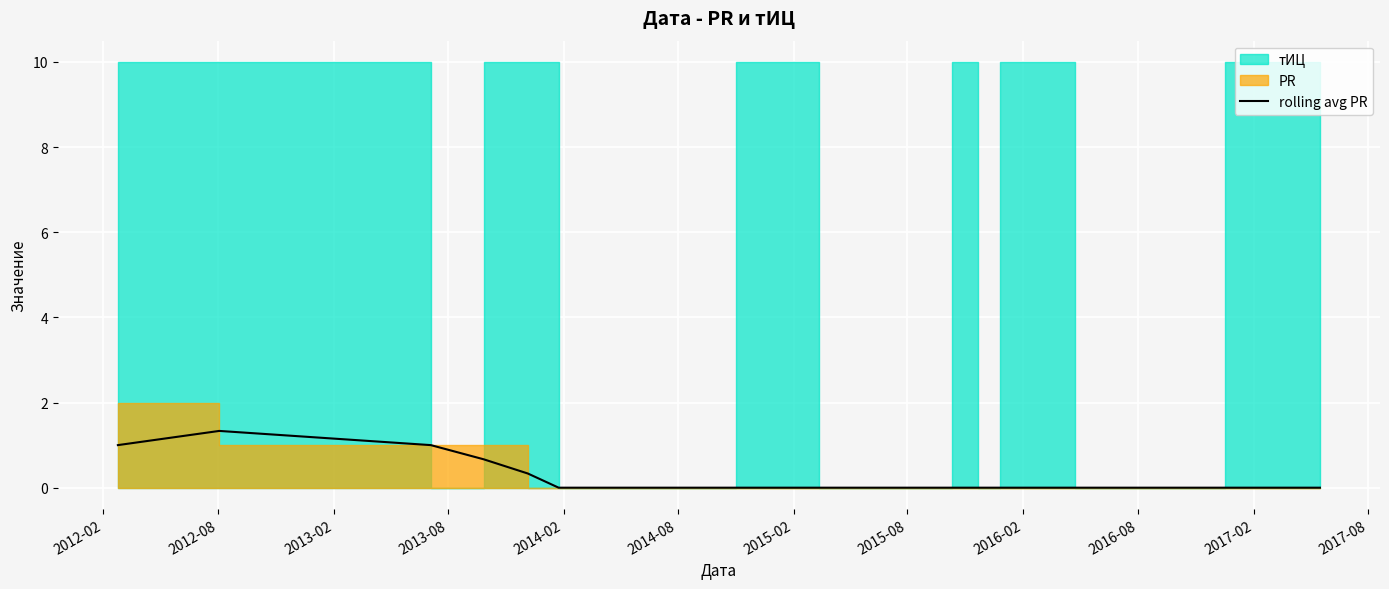

How many values are between 0 and 1?

13